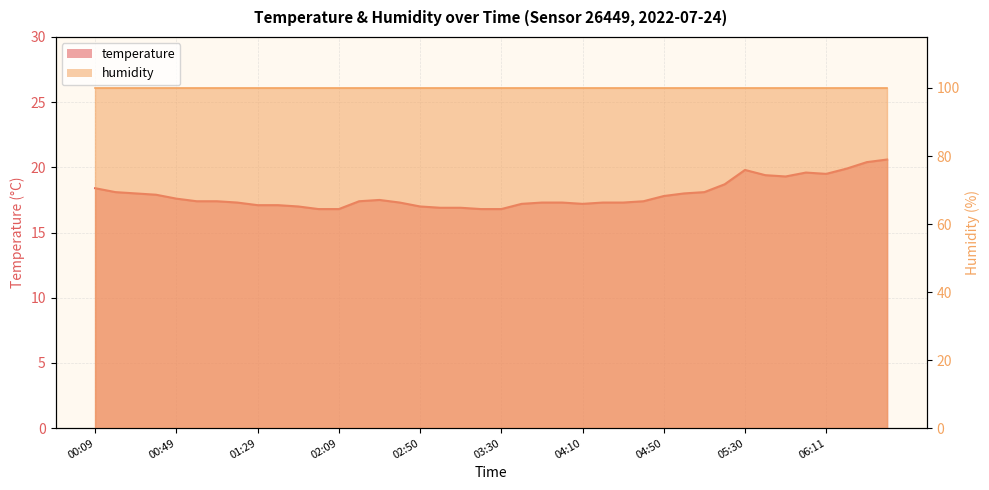

Rank the categories by value from highest to lowest.

06:41, 06:31, 06:21, 05:30, 06:01, 06:11, 05:40, 05:51, 05:20, 00:09, 00:19, 05:10, 00:29, 05:00, 00:39, 04:50, 00:49, 02:29, 00:59, 01:09, 02:19, 04:40, 01:19, 02:40, 03:50, 04:00, 04:20, 04:30, 03:40, 04:10, 01:29, 01:39, 01:49, 02:50, 03:00, 03:10, 01:59, 02:09, 03:20, 03:30